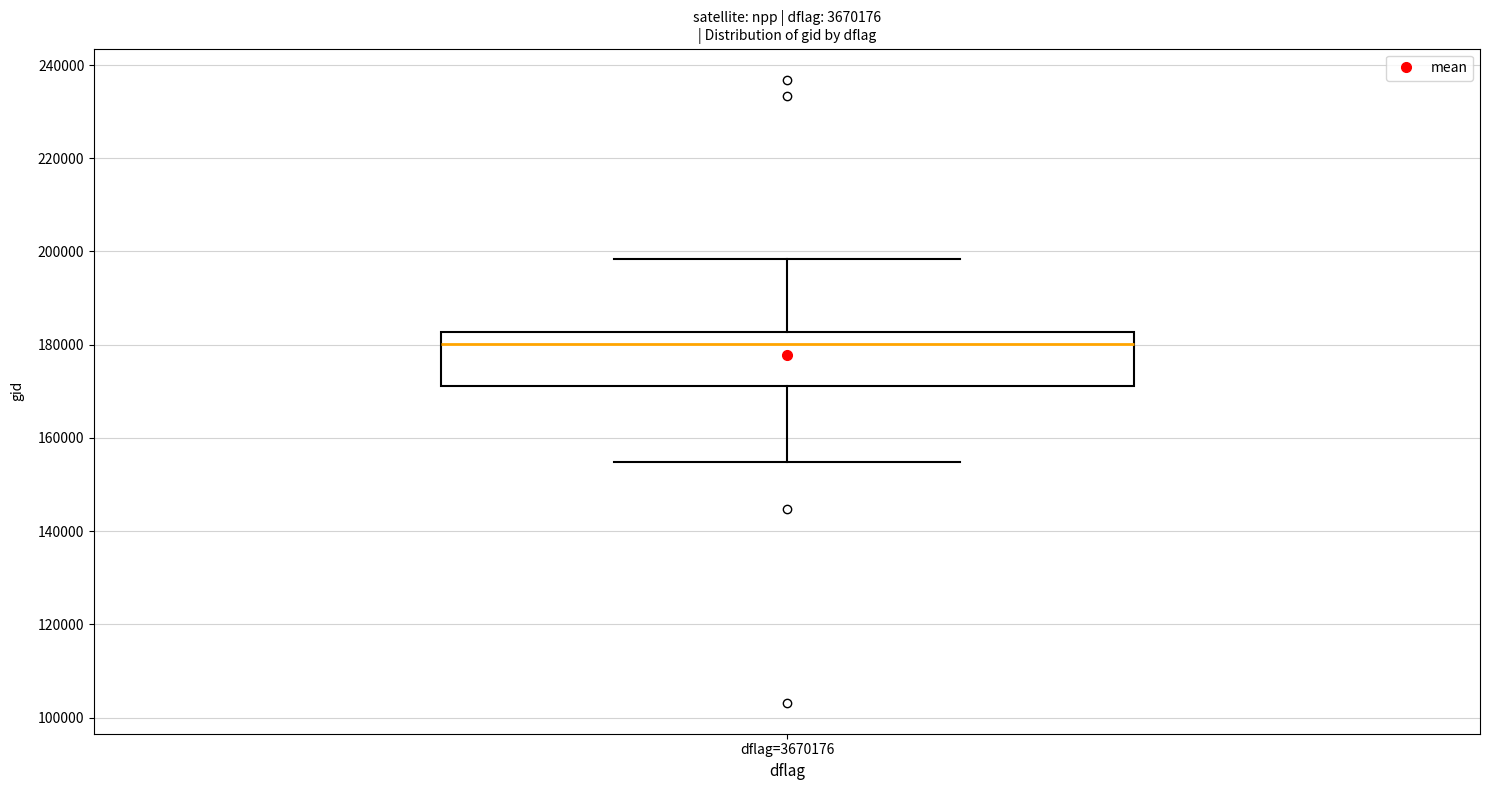

Transcribe this box plot: give where the median line is, the range the box spans, and where the two whiskers end, as read against the y-axis. The values are not printed on the chart, so give them approximately, as read against the axis.

median 180000, box 172000 to 182000, whiskers 154000 to 198000